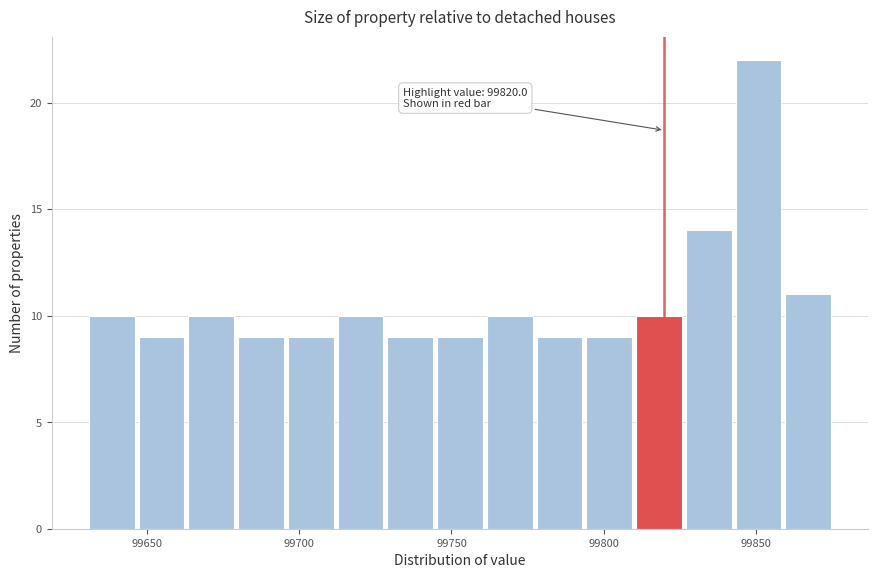

Read against the x-axis, roughly where is the centre of the tallest bar?

99850